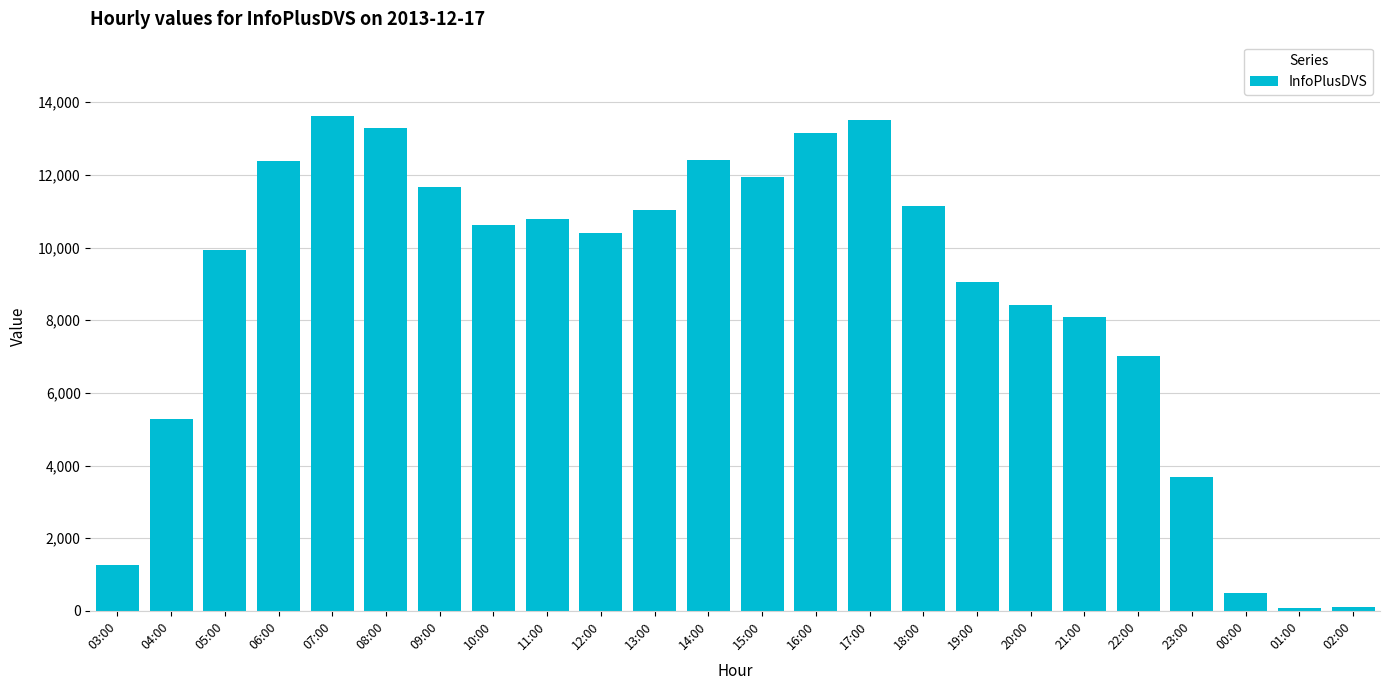

The value at 13:00 is 19385. True or false?

False